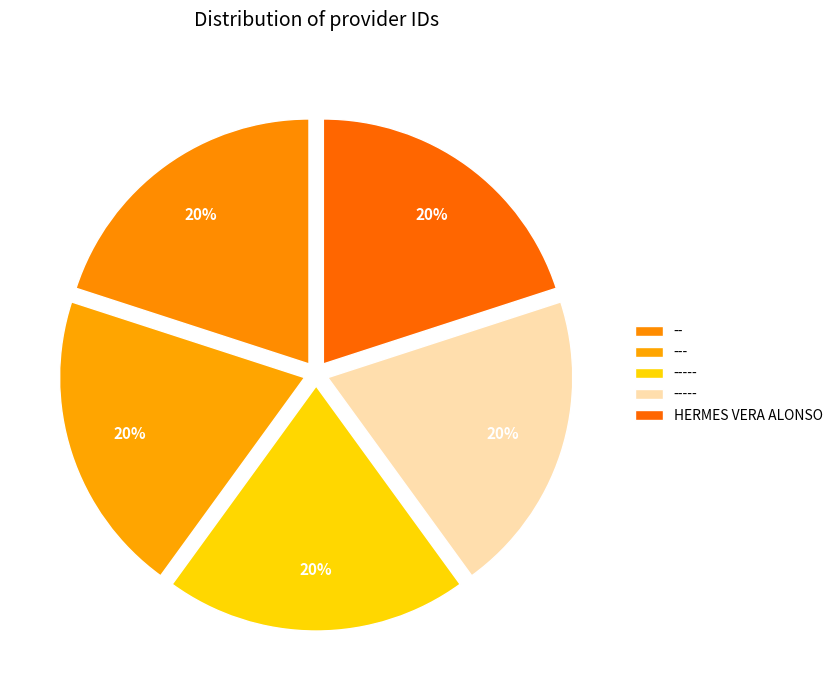

Count the number of slices in the pie.

5